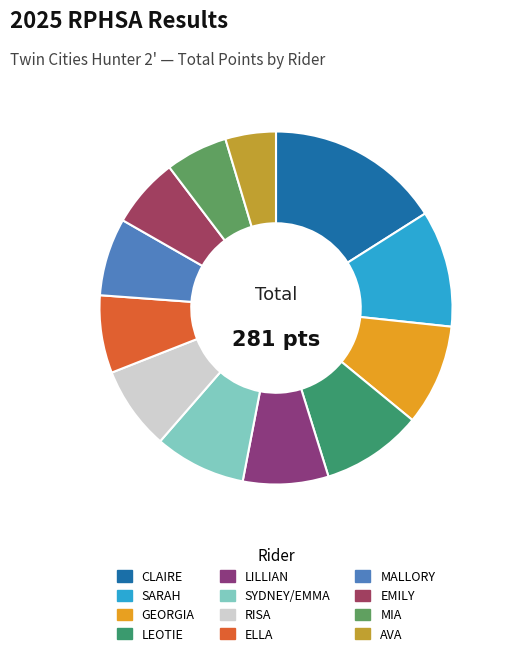

Approximately how many times larger is the value at GEORGIA compared to EMILY?

1.4